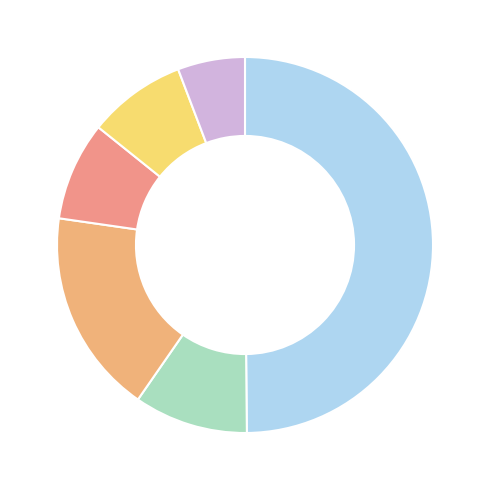

Count the number of slices in the pie.

6